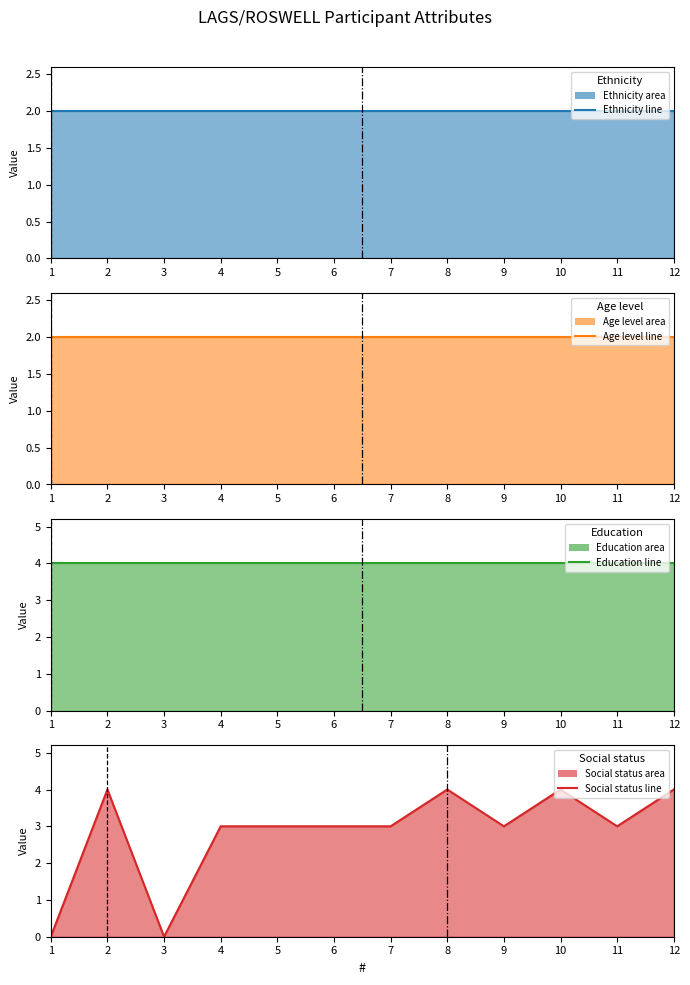

At which category is the sum across all series the highest?

2